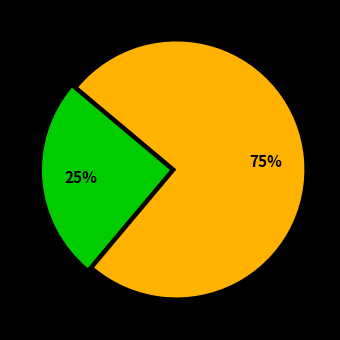

Is there any slice that represents more than half of the pie?

Yes